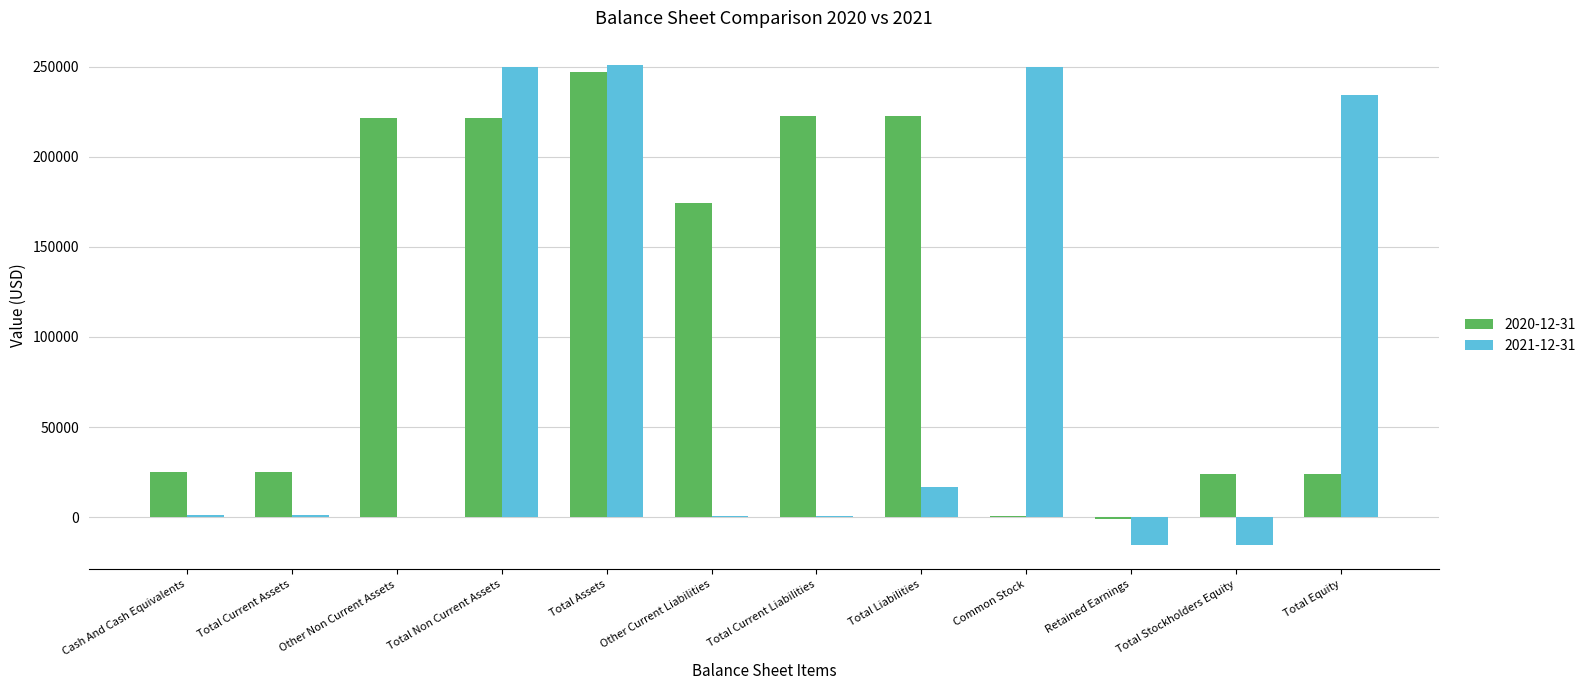

Are the bars grouped side by side (vs. stacked)?

Yes